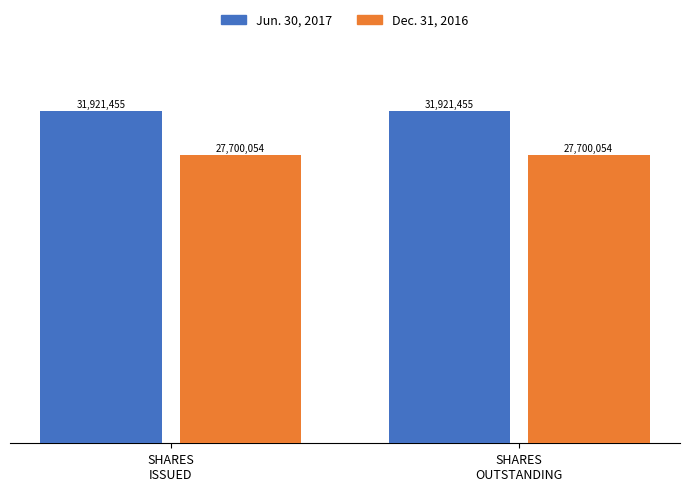

What is the total value across all series at SHARES
ISSUED?

59621509